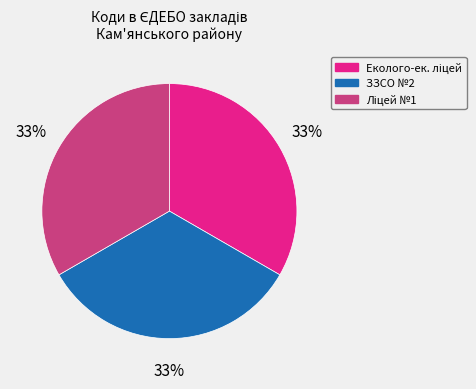

To the nearest percent, what portion does ЗЗСО №2 represent?

33%